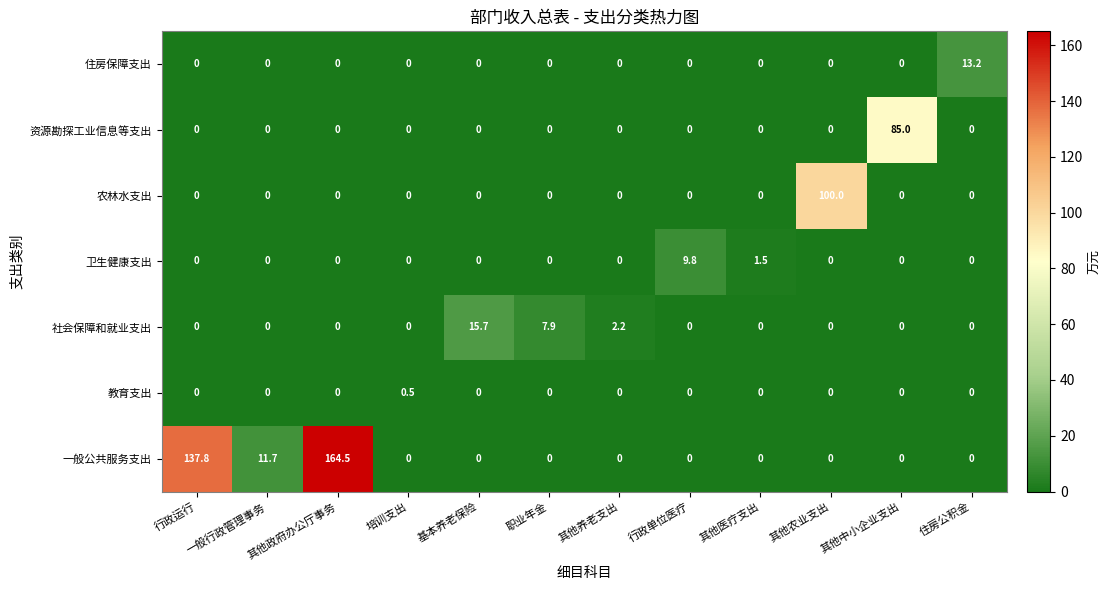

Rank the series by their maximum value, from highest to lowest.

一般公共服务支出, 农林水支出, 资源勘探工业信息等支出, 社会保障和就业支出, 住房保障支出, 卫生健康支出, 教育支出